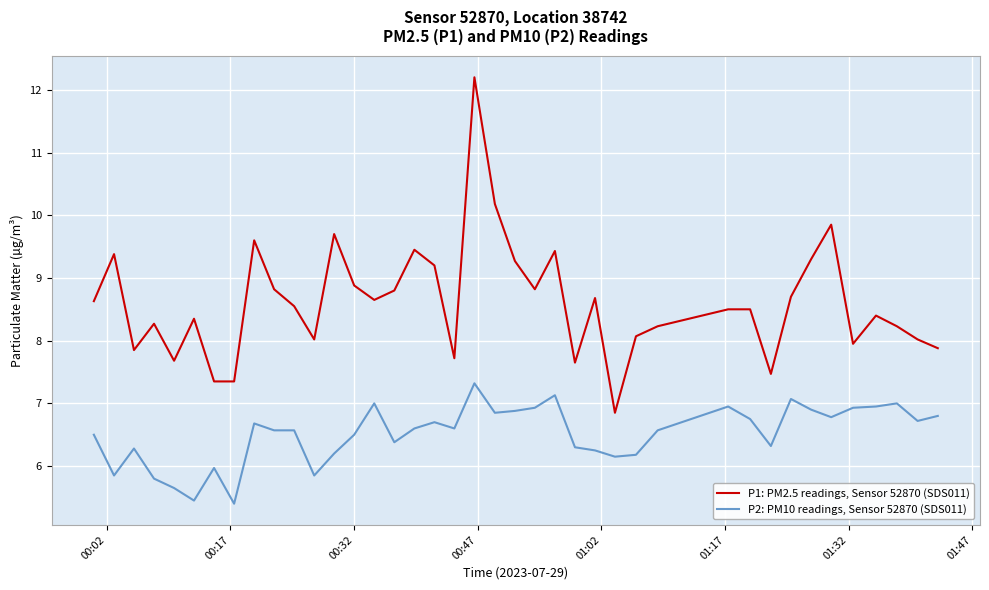

True or false: P2: PM10 readings, Sensor 52870 (SDS011) and P1: PM2.5 readings, Sensor 52870 (SDS011) cross at least once.

False